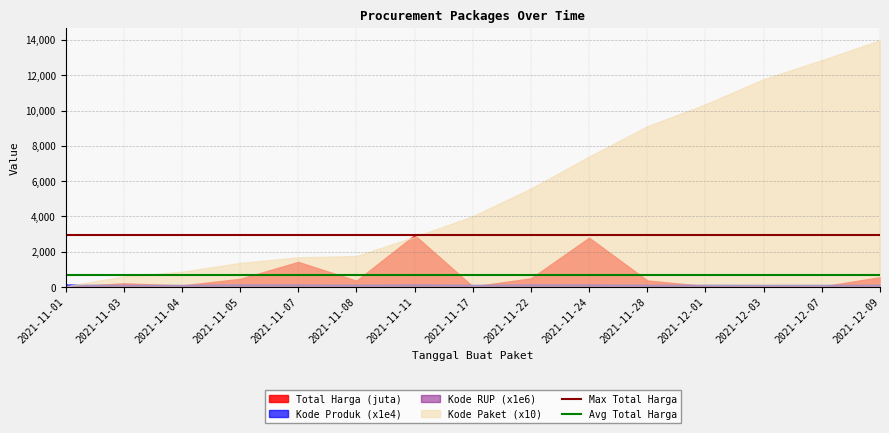

What is the maximum value shown in the chart?

13981.7